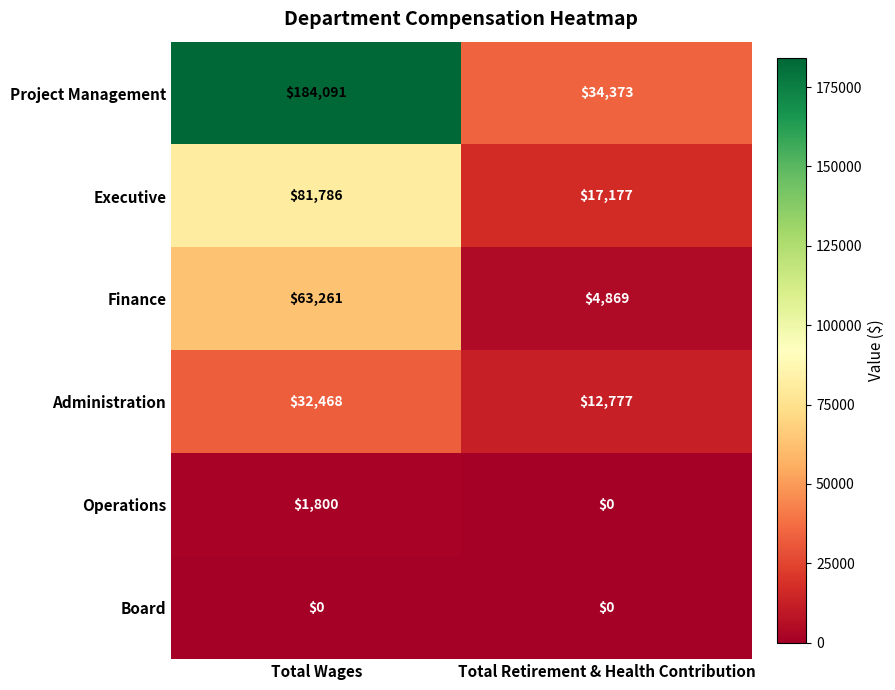

Reading right to left, what are all the values shown in this chart?

Project Management: Total Retirement & Health Contribution=34373	Total Wages=184091
Executive: Total Retirement & Health Contribution=17177	Total Wages=81786
Finance: Total Retirement & Health Contribution=4869	Total Wages=63261
Administration: Total Retirement & Health Contribution=12777	Total Wages=32468
Operations: Total Retirement & Health Contribution=0	Total Wages=1800
Board: Total Retirement & Health Contribution=0	Total Wages=0